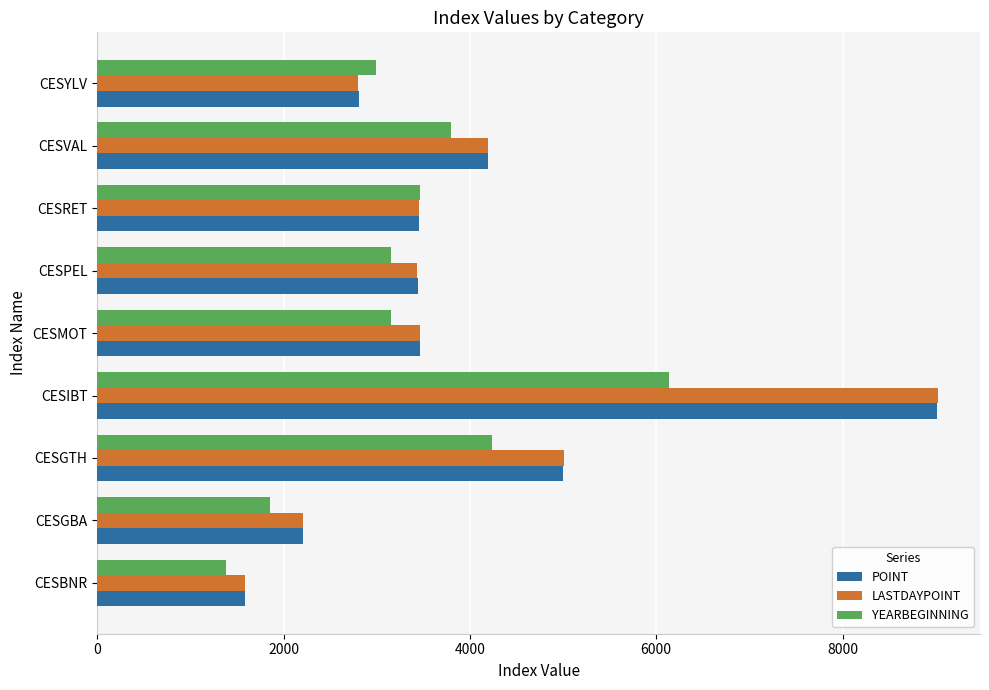

What is the spread (max minus min) of values at CESYLV?

195.5